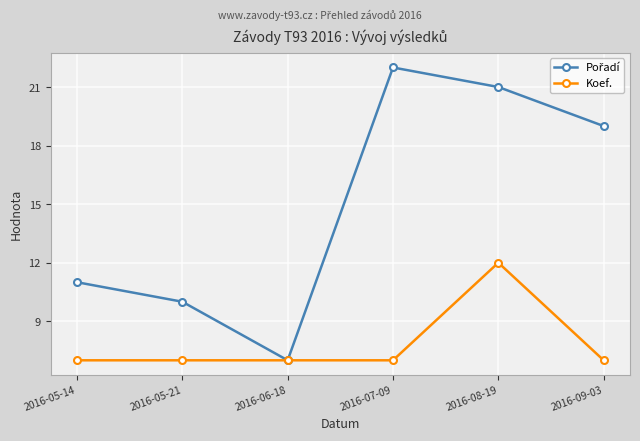

Does the chart have visible grid lines?

Yes